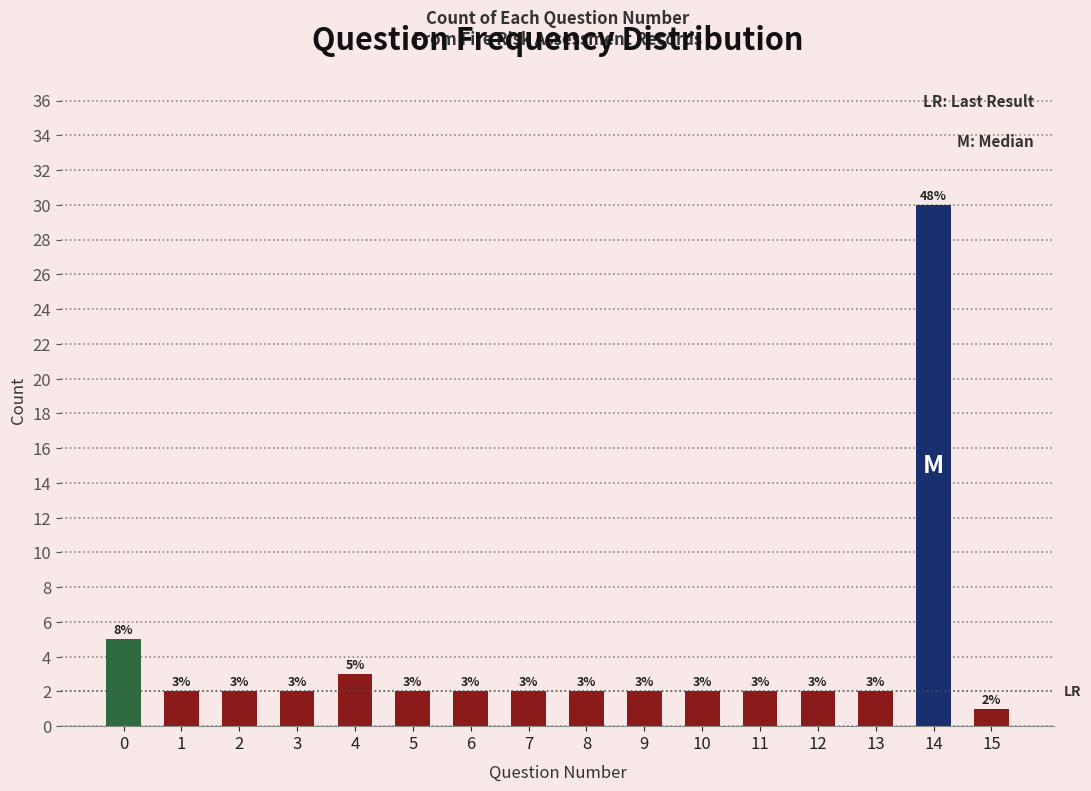

Reading right to left, transcribe all the data shown in this chart.

1	30	2	2	2	2	2	2	2	2	2	3	2	2	2	5